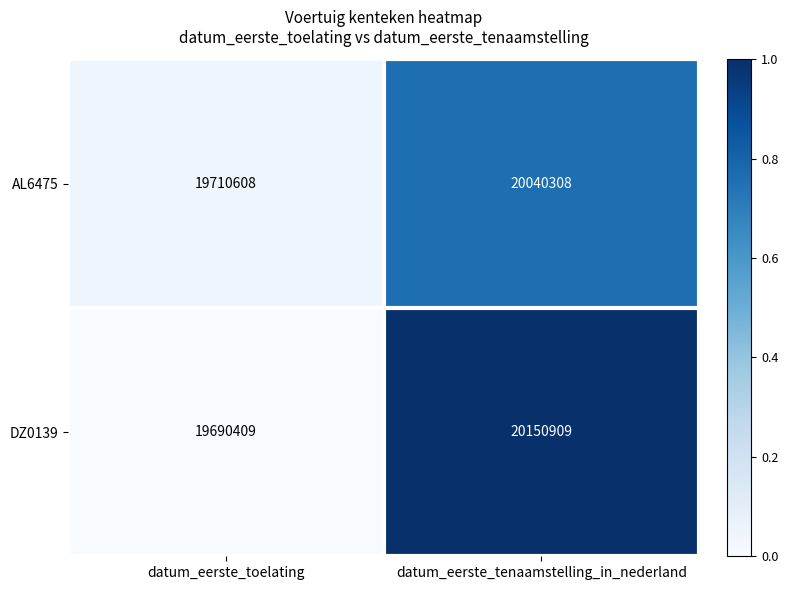

What is the minimum value shown in the chart?

19690409